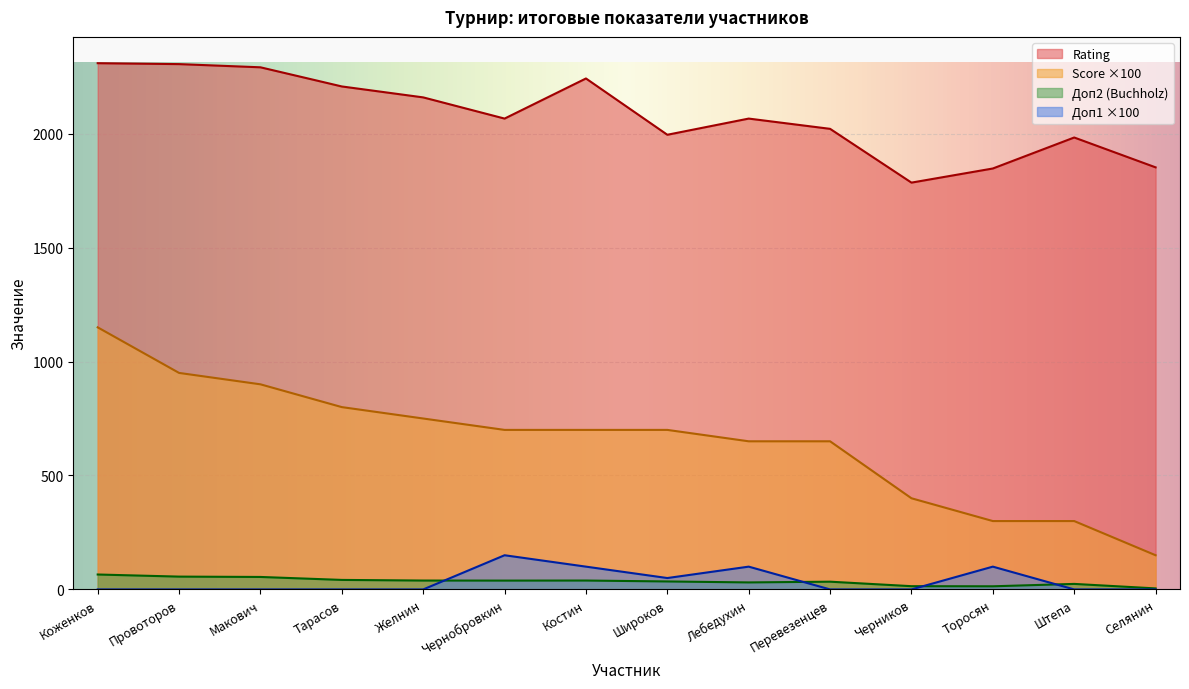

What is the spread (max minus min) of values at Лебедухин?

2035.2